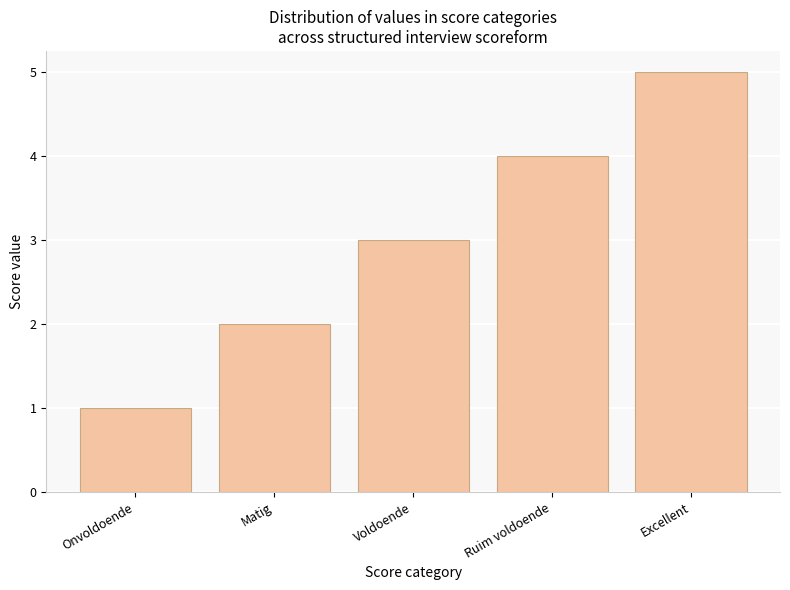

List the labels in order of value, largest first.

Excellent, Ruim voldoende, Voldoende, Matig, Onvoldoende